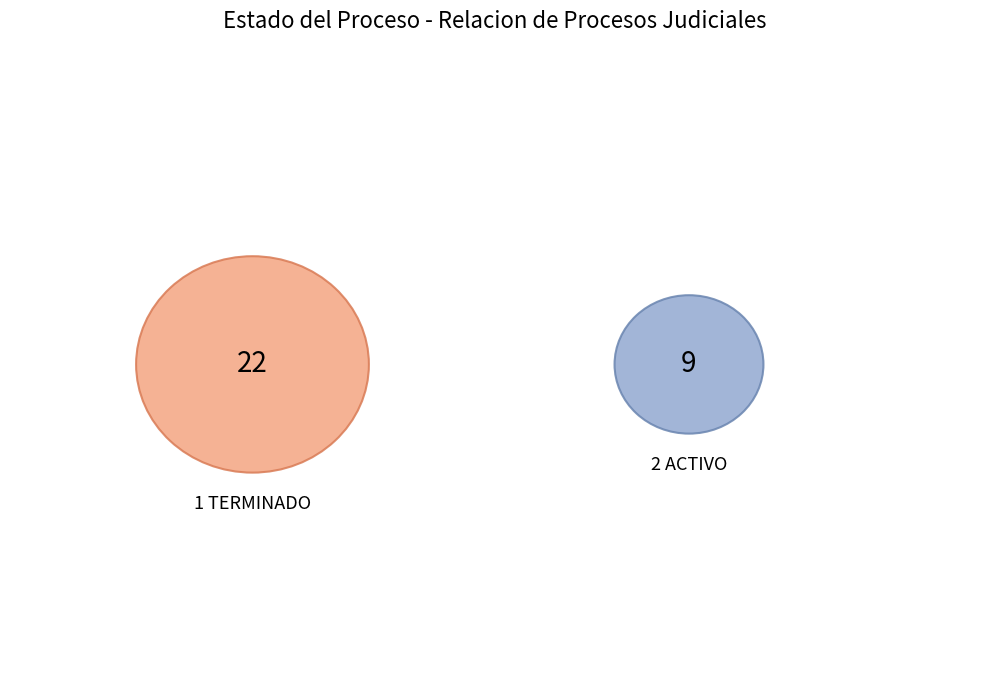

Which slice is the largest?

1 TERMINADO